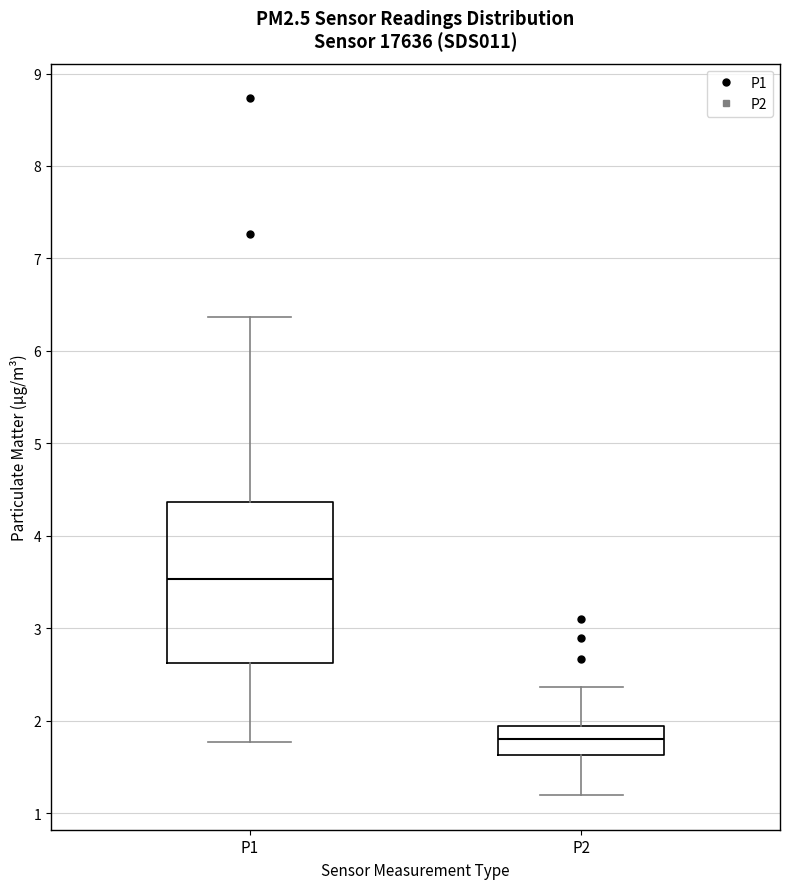

Where does the upper whisker of the box for P1 end on the y-axis? The values are not printed on the chart, so give them approximately, as read against the axis.

6.4